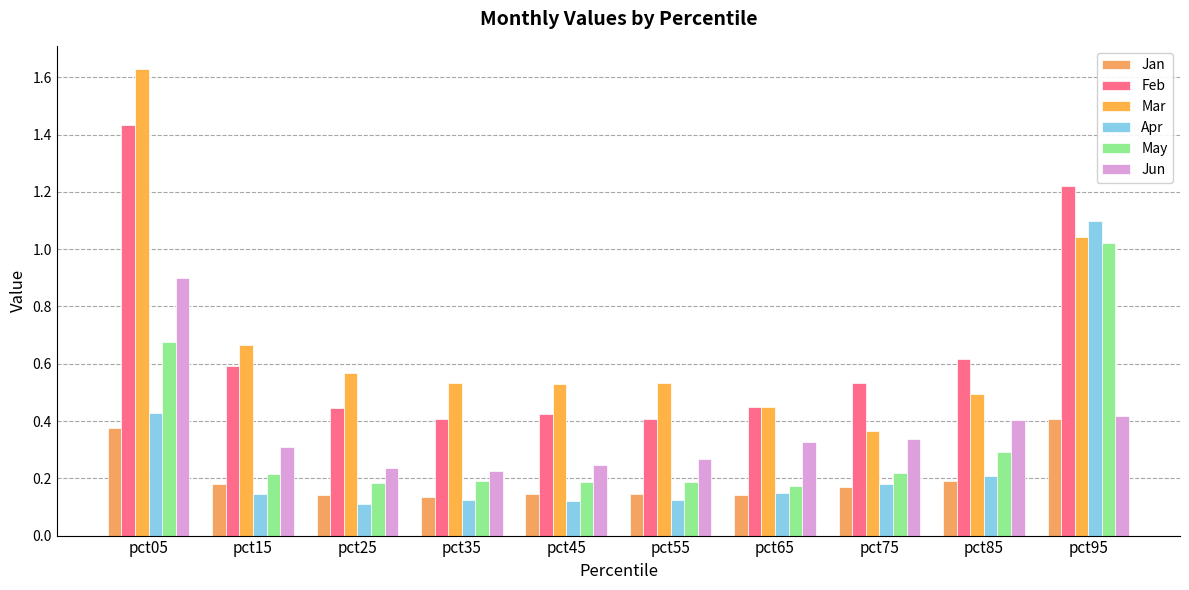

Rank the categories by Feb value from lowest to highest.

pct35, pct55, pct45, pct25, pct65, pct75, pct15, pct85, pct95, pct05